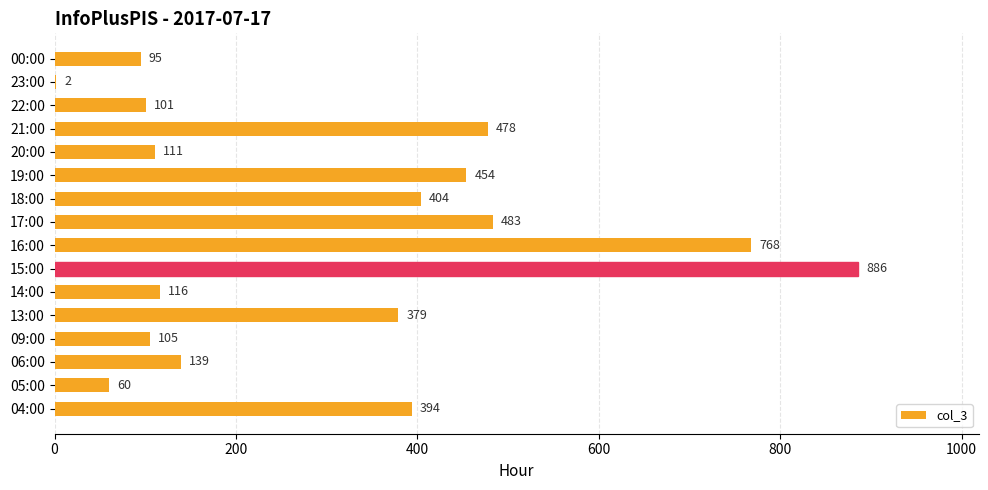

What is the sum of all values?

4975